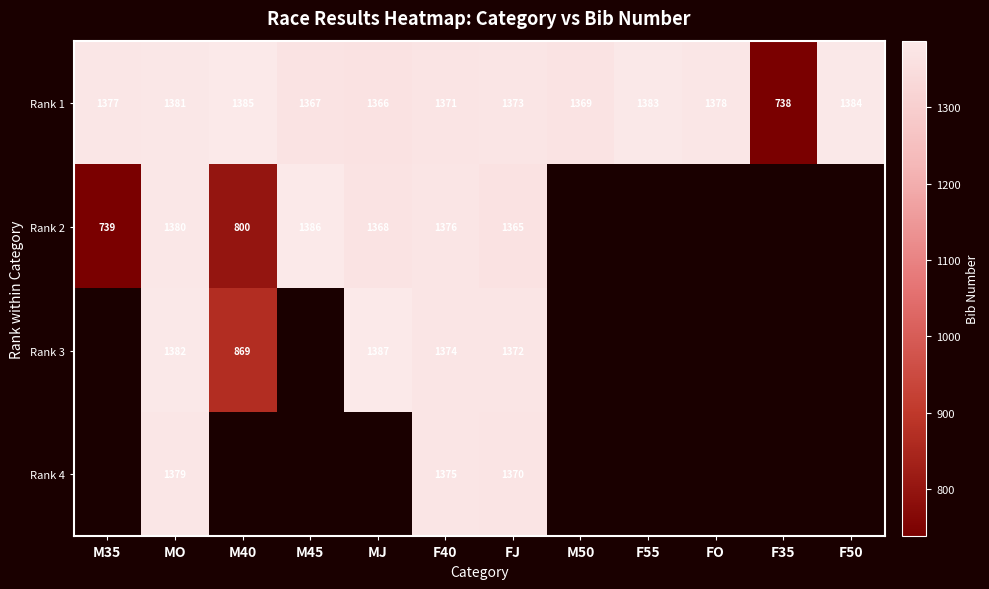

What is the sum of all Rank 1 values?

15872